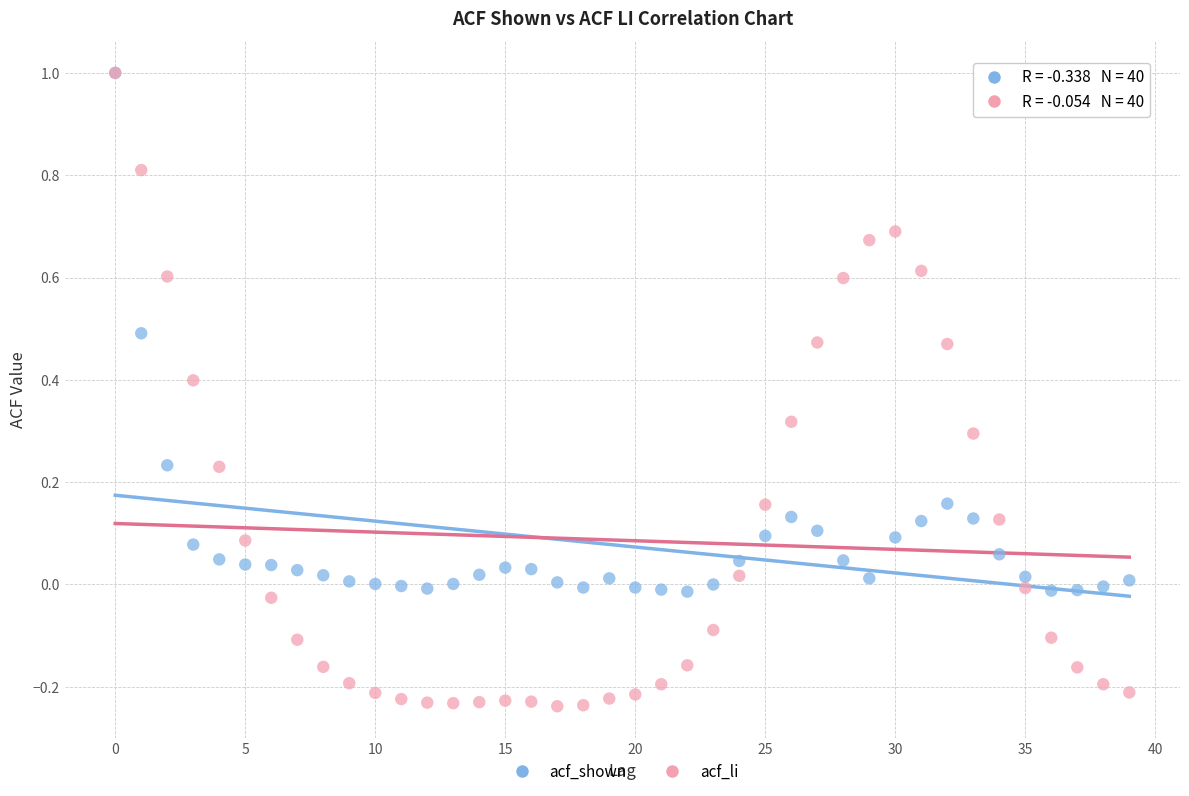

What are all the series names shown in the legend?

acf_shown, acf_li